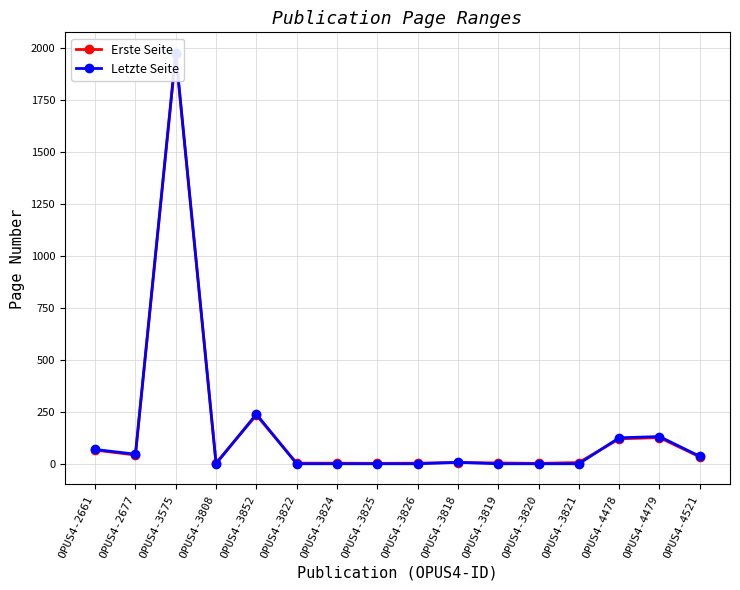

The value of Erste Seite at OPUS4-3818 is 6. True or false?

True